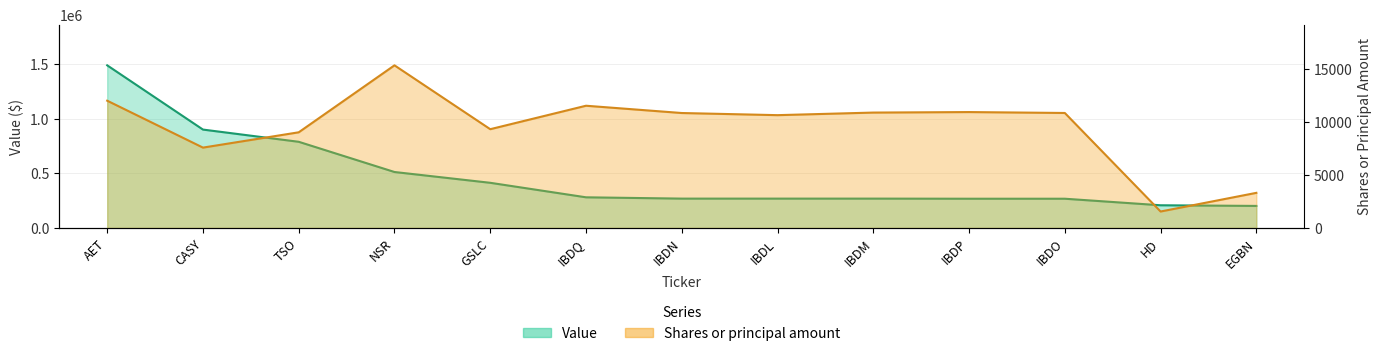

What is the value of the Shares or principal amount point at the 9th from the left?

10898